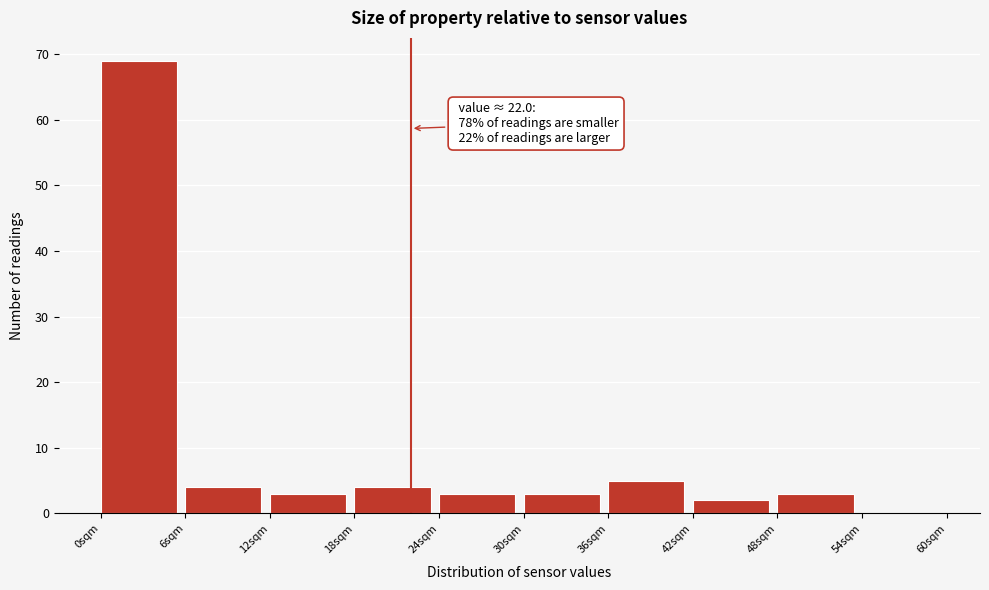

Which range on the x-axis has the tallest bar?

0 to 6